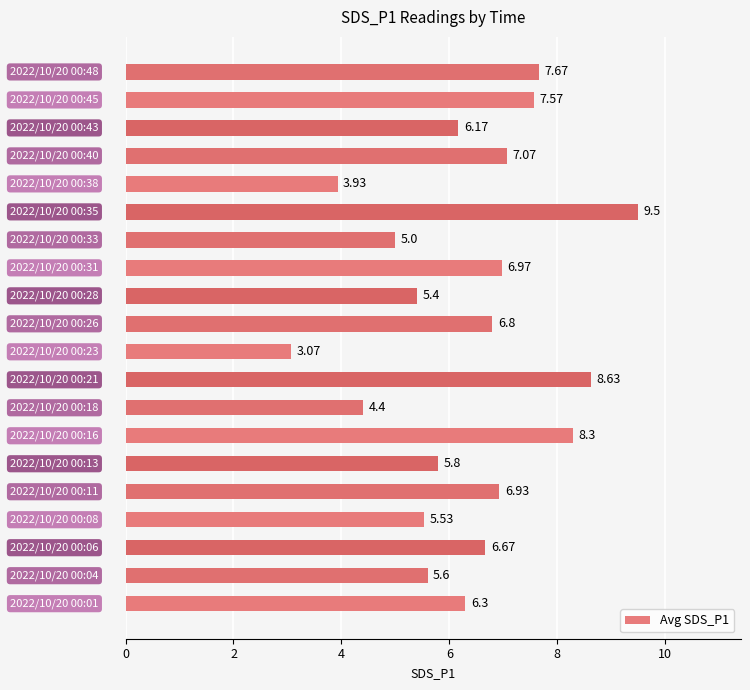

What is the average value?

6.4